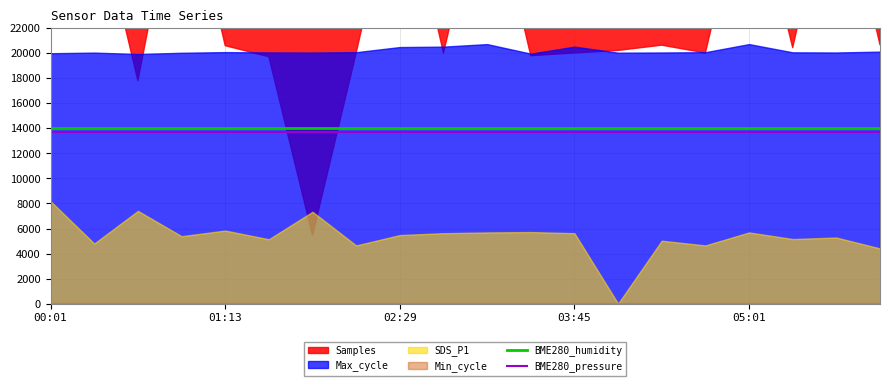

At which label does BME280_pressure reach its peak?

00:01